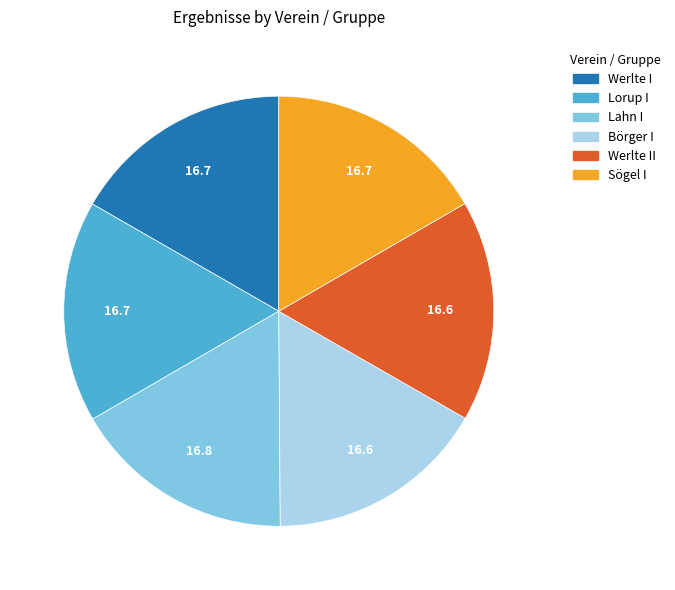

How many segments does this pie chart have?

6